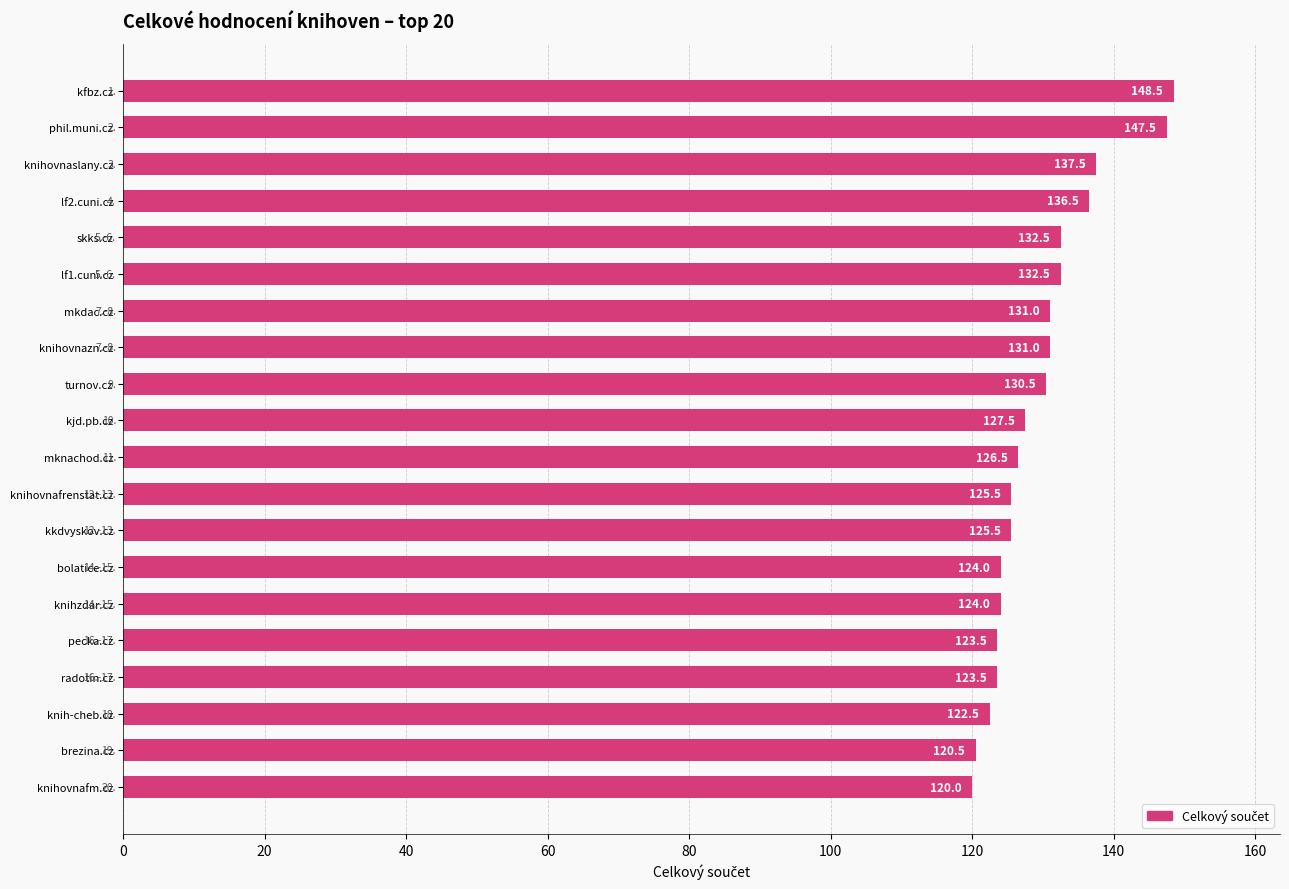

The value at knihovnafrenstat.cz is 125.5. True or false?

True